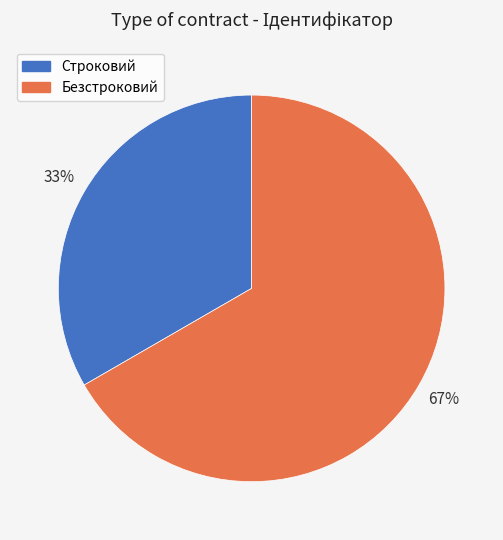

Which category has the smallest portion of the pie?

Строковий